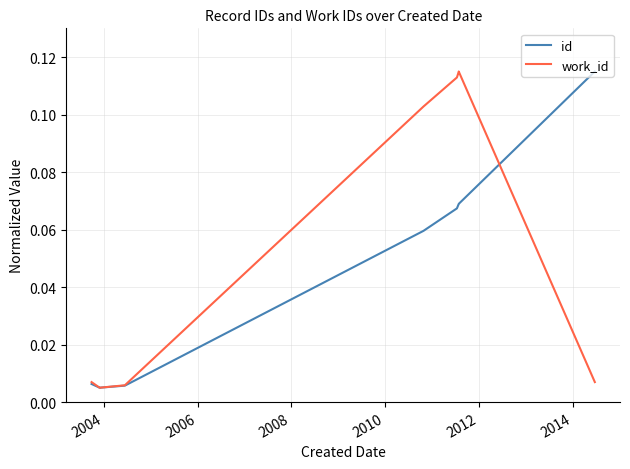

At which label is id closest to 0?

2004